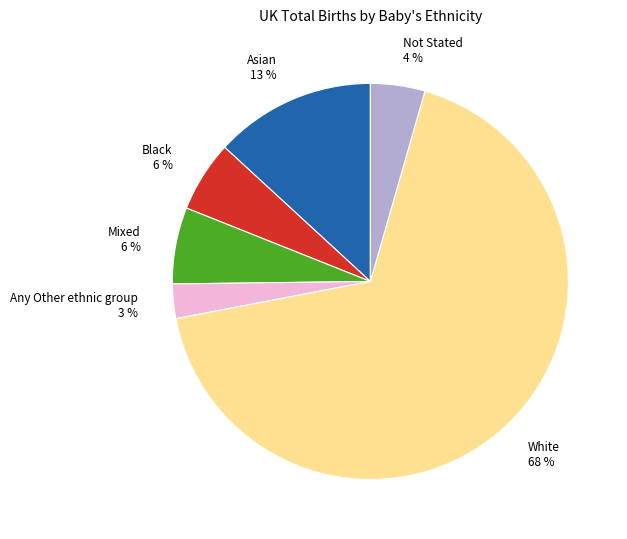

Is there any slice that represents more than half of the pie?

Yes